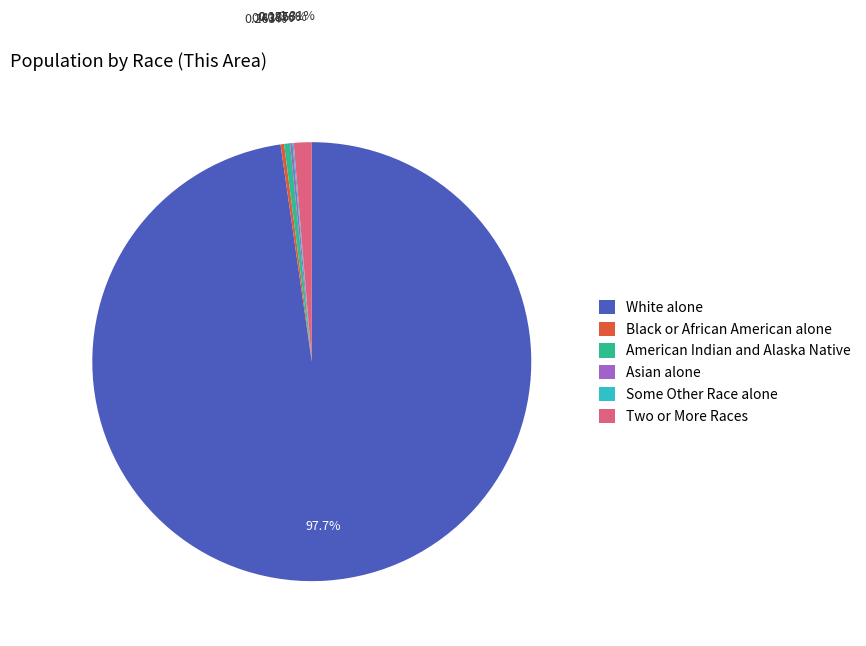

To the nearest percent, what portion does Two or More Races represent?

1%